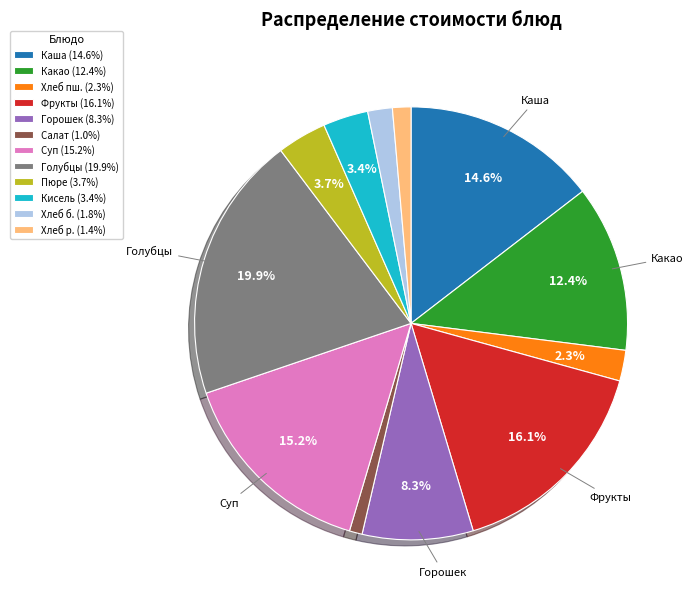

Is there any slice that represents more than half of the pie?

No